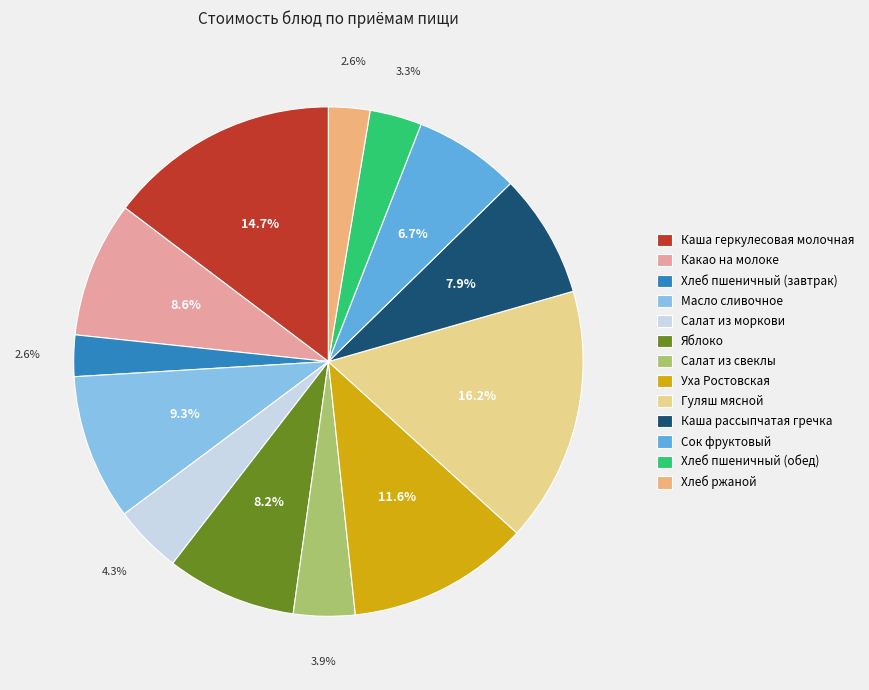

Which slice is the largest?

Гуляш мясной